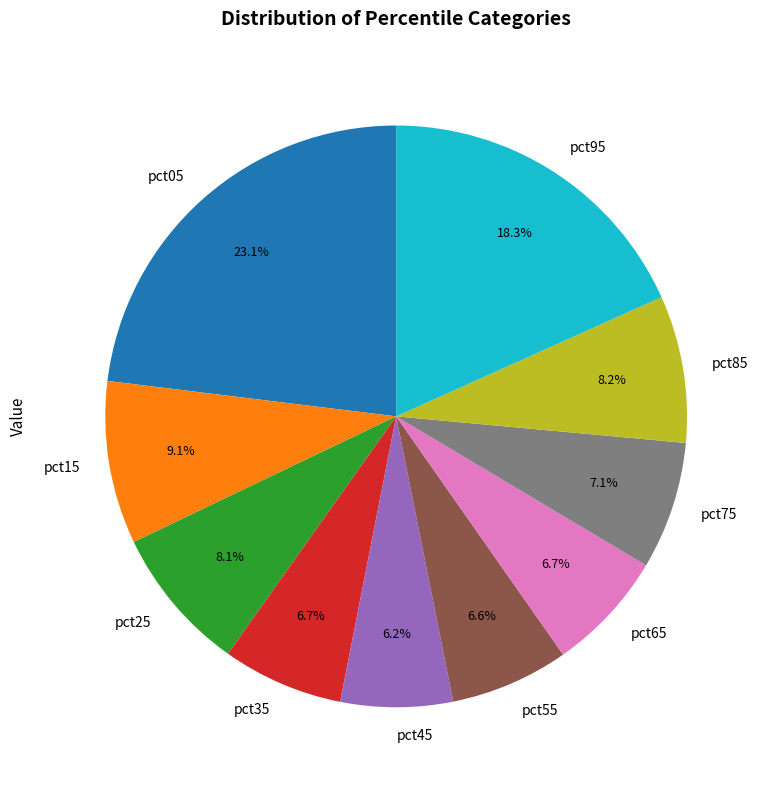

Count the number of slices in the pie.

10